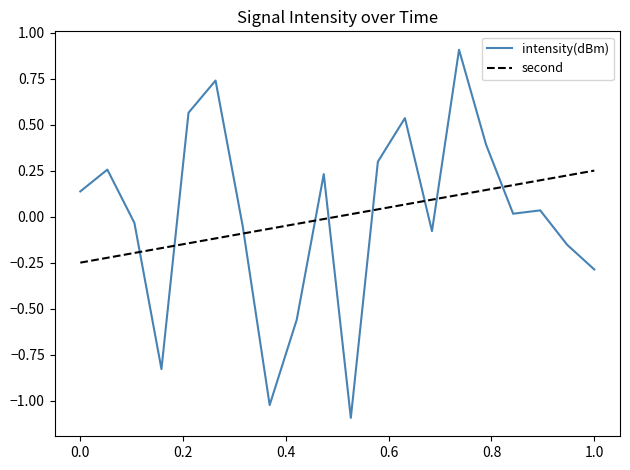

How many distinct data groups are displayed?

2